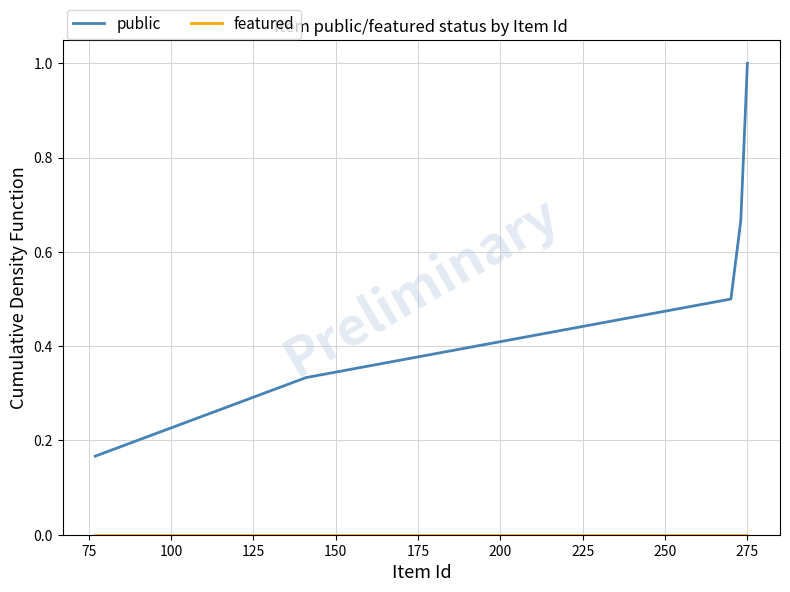

Which series has the largest total across all categories?

public